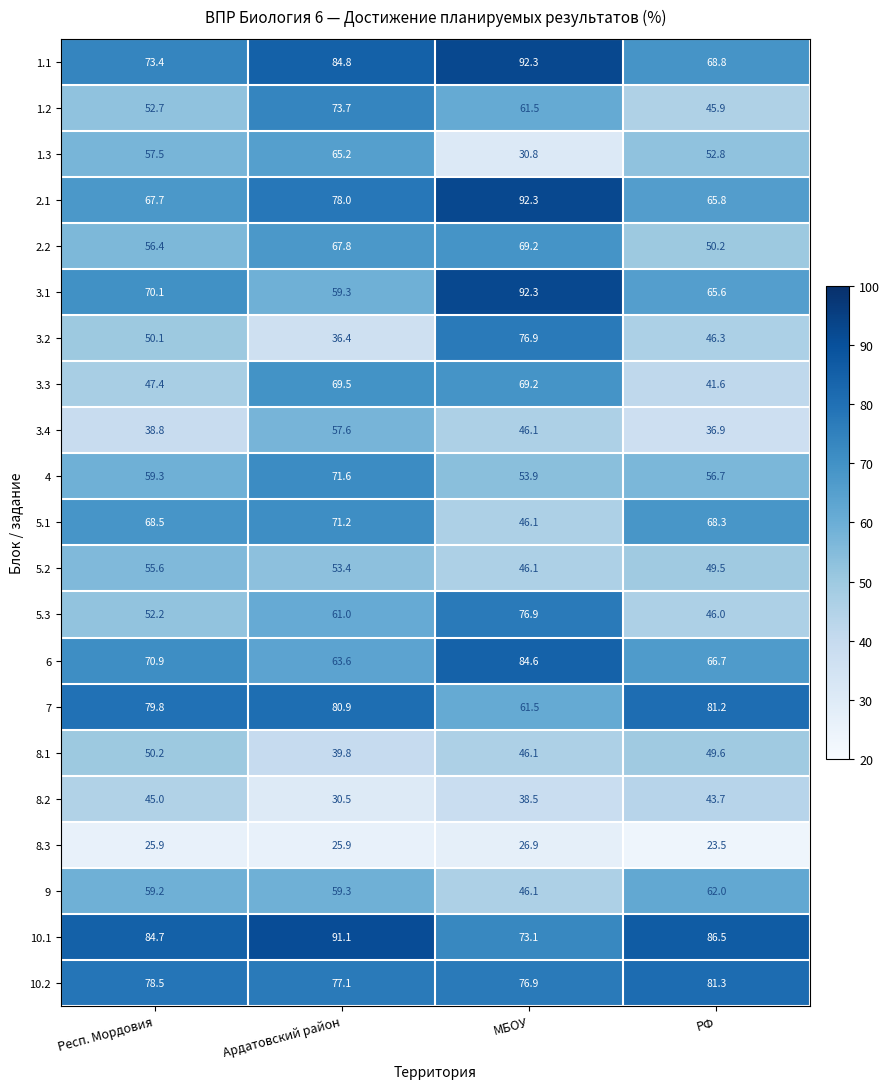

Which series changed the most between Респ. Мордовия and МБОУ?

3.2